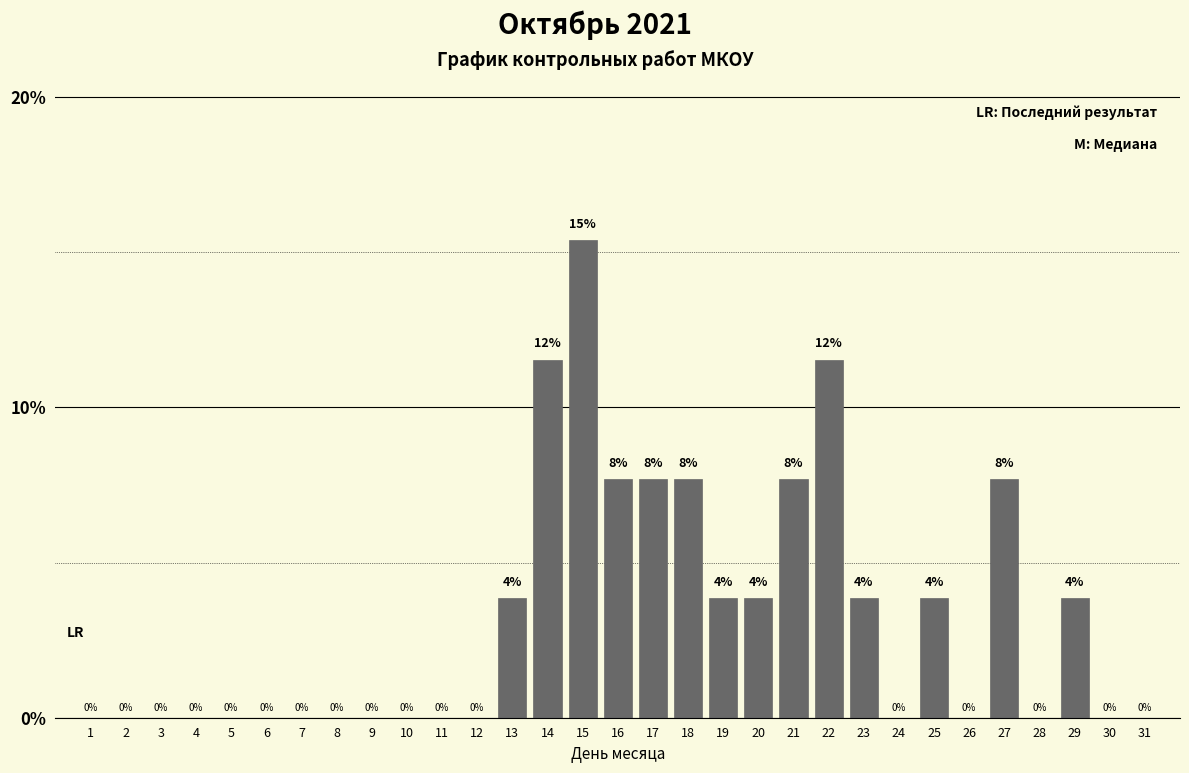

Between 25 and 14, which is larger?

14